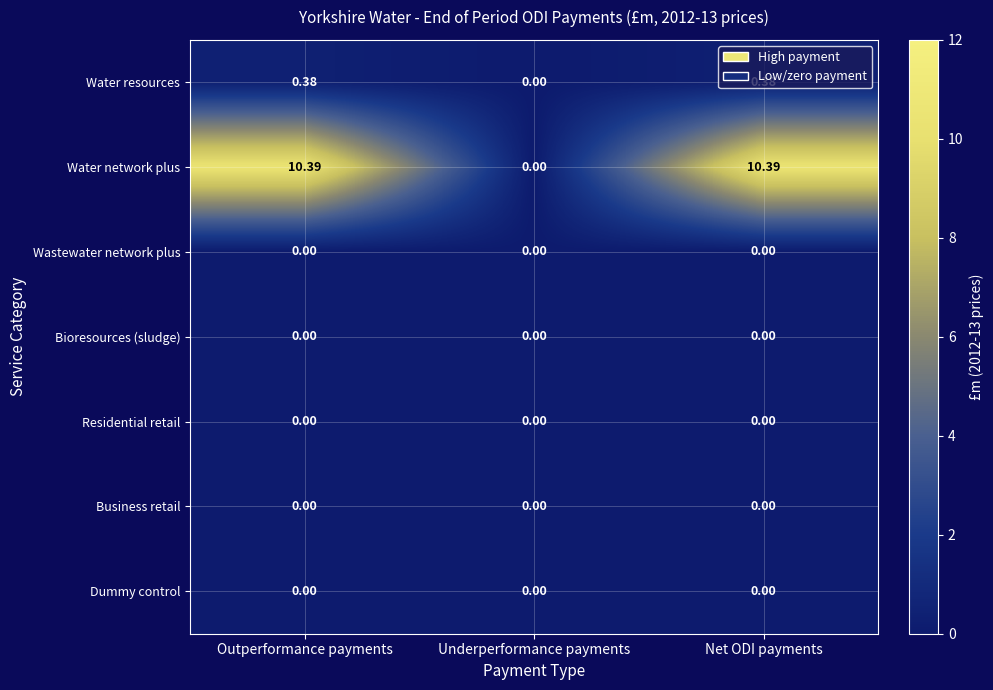

Which series has the largest total across all categories?

Water network plus